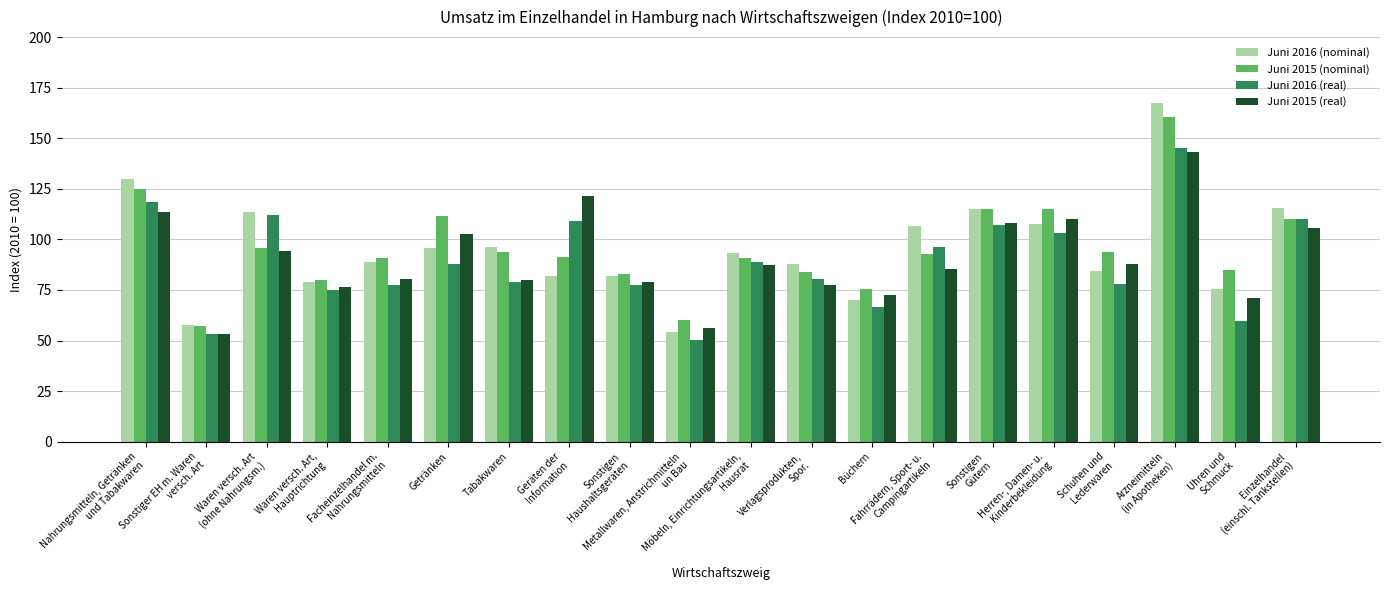

What is the maximum value for Juni 2016 (real)?

145.4